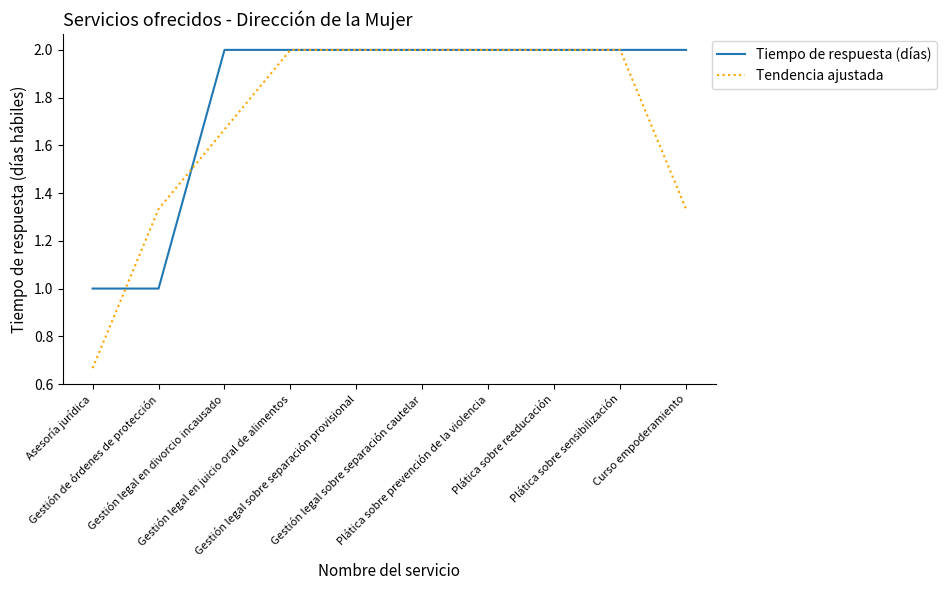

Which series has the widest spread of values?

Tendencia ajustada